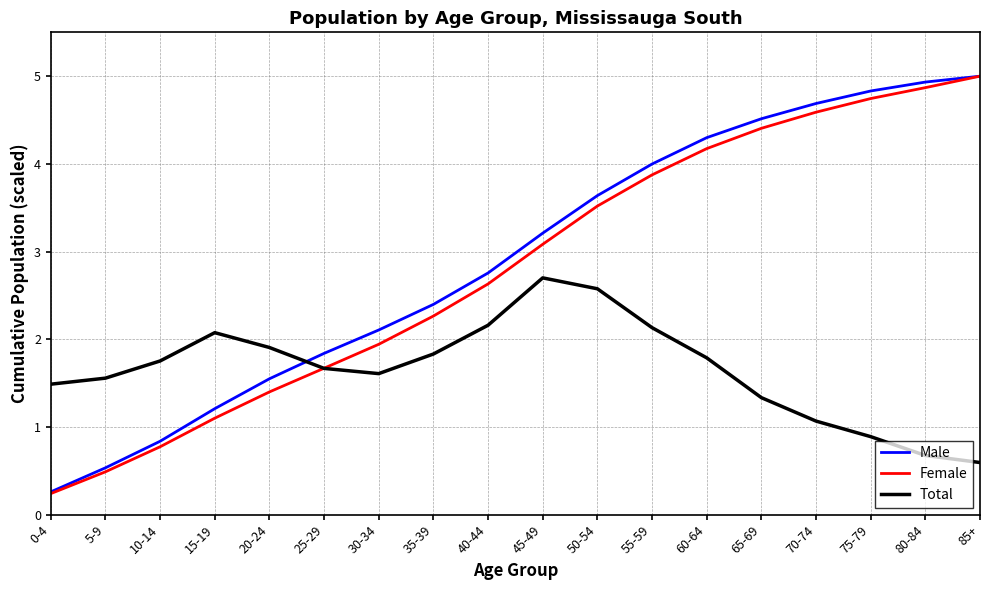

Which category has the lowest value in the Female series?

0-4